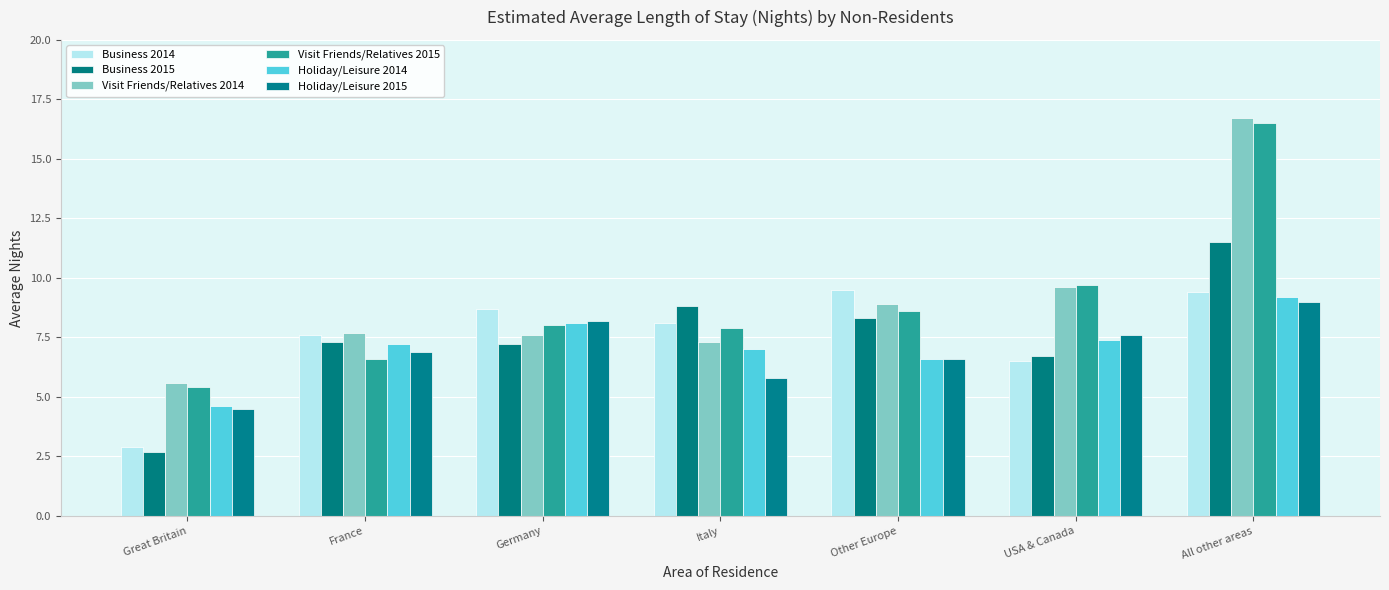

What is the value of the Holiday/Leisure 2015 bar at the 3rd from the left?

8.2